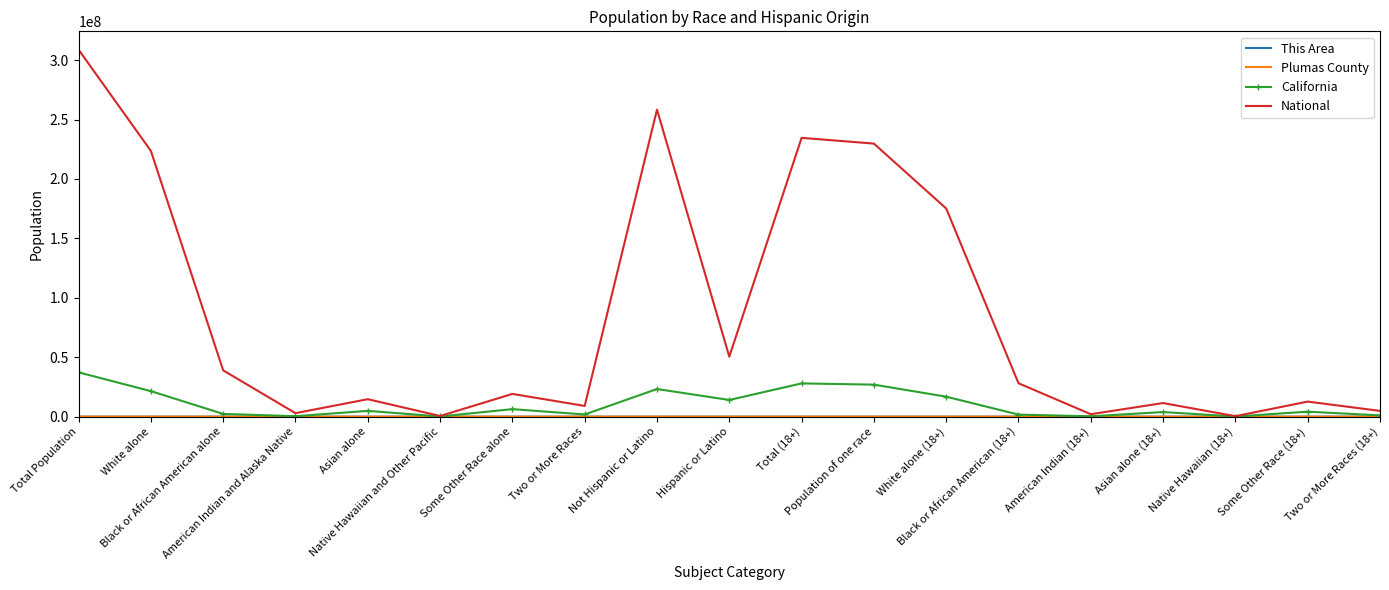

What is the maximum value for National?

308745538